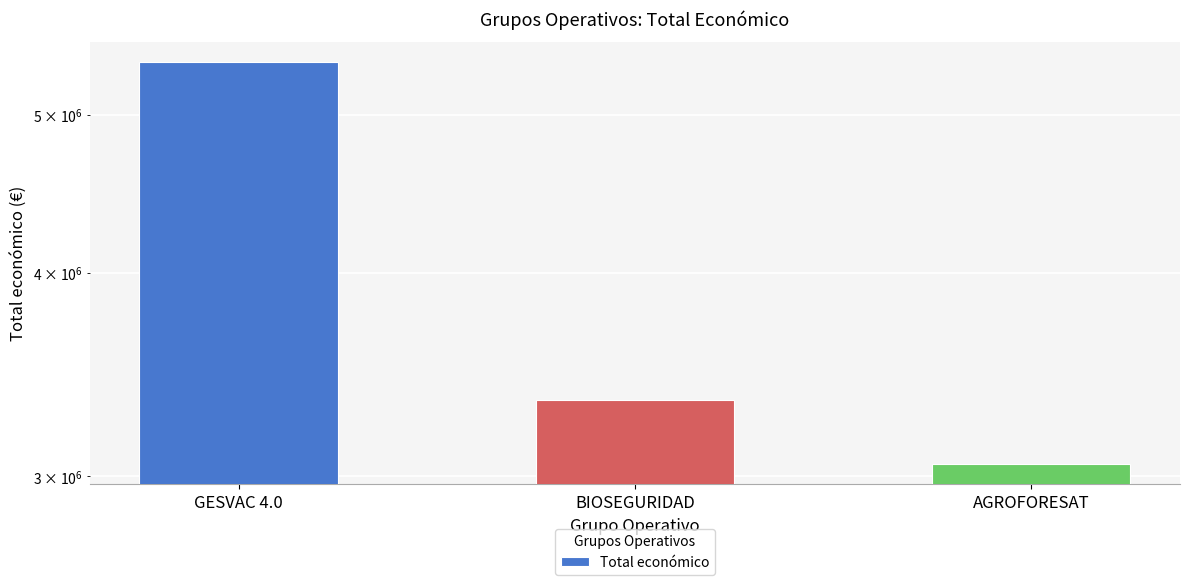

Reading left to right, extract all data points from this chart.

GESVAC 4.0=5390598	BIOSEGURIDAD=3342252	AGROFORESAT=3051573